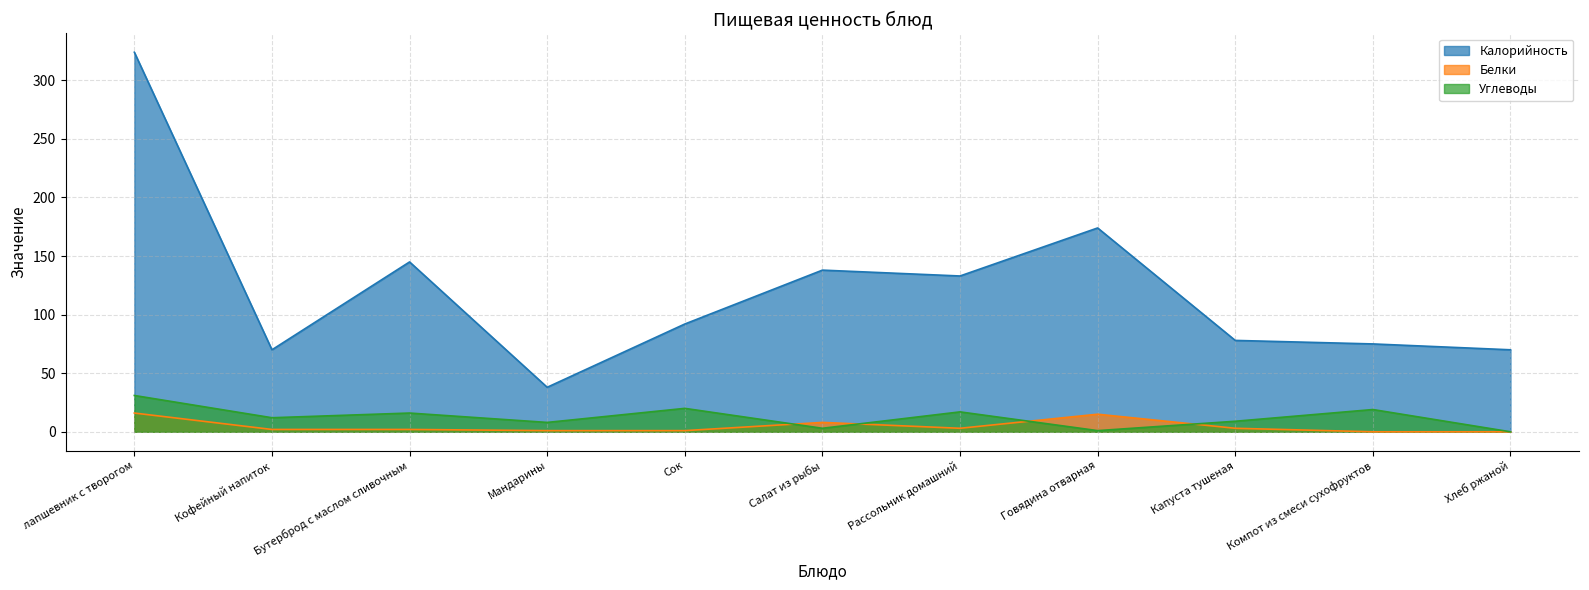

Which series changed the most between Бутерброд с маслом сливочным and Компот из смеси сухофруктов?

Калорийность